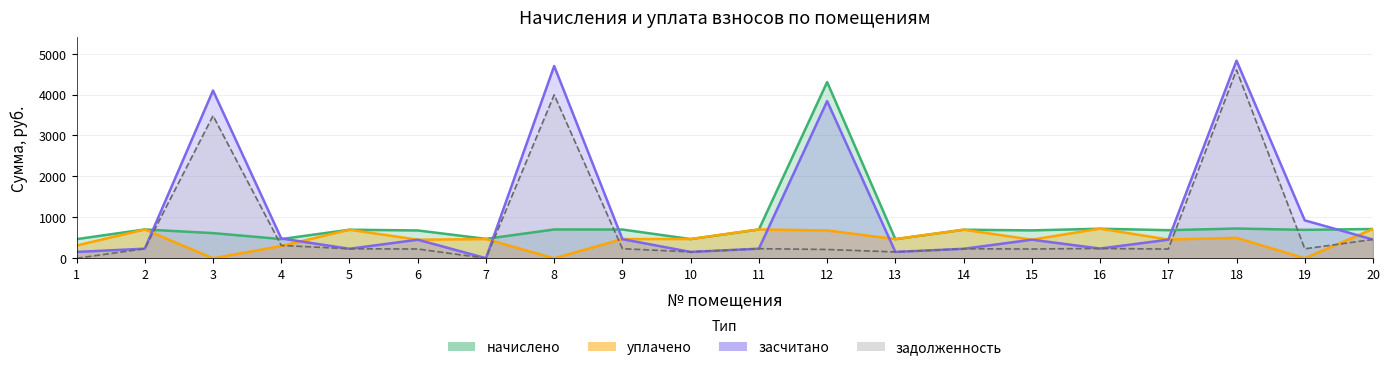

Does the chart display data point markers on the line(s)?

No